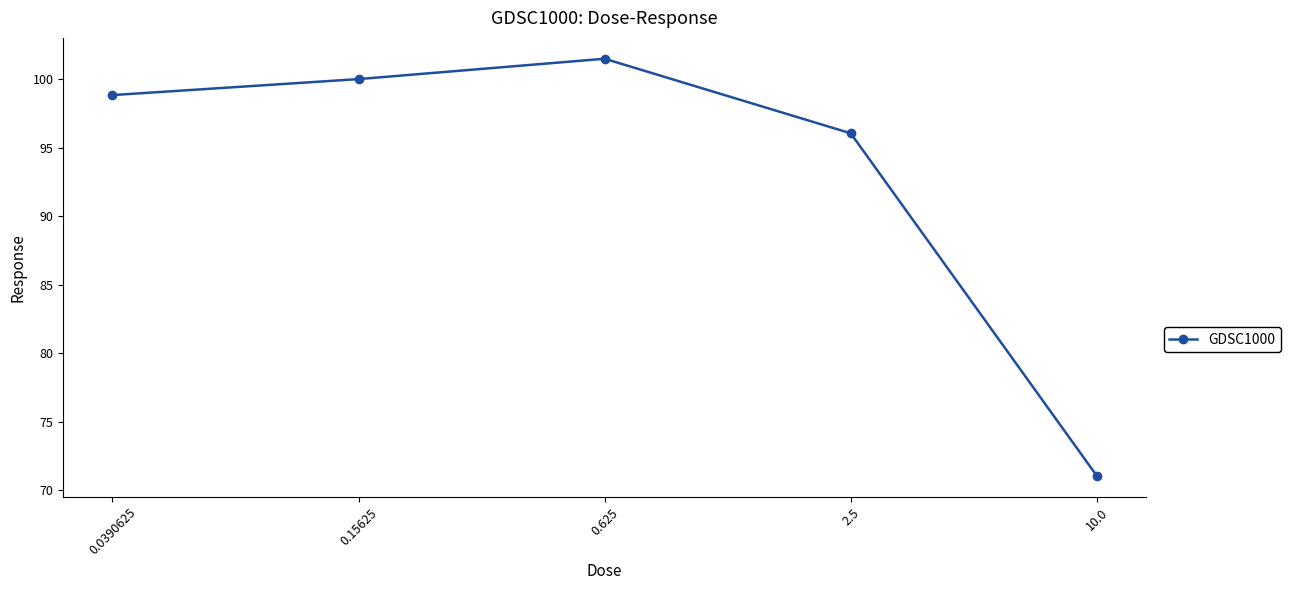

True or false: the data shows 172.8 at 0.625.

False